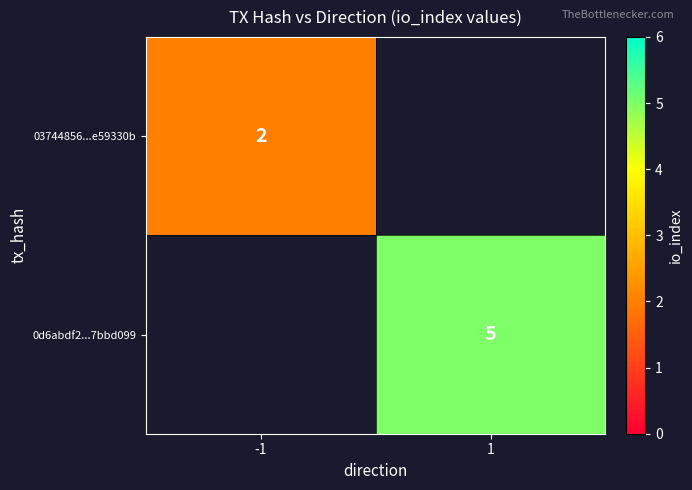

The 0d6abdf2...7bbd099 series shows 8 at 1. True or false?

False